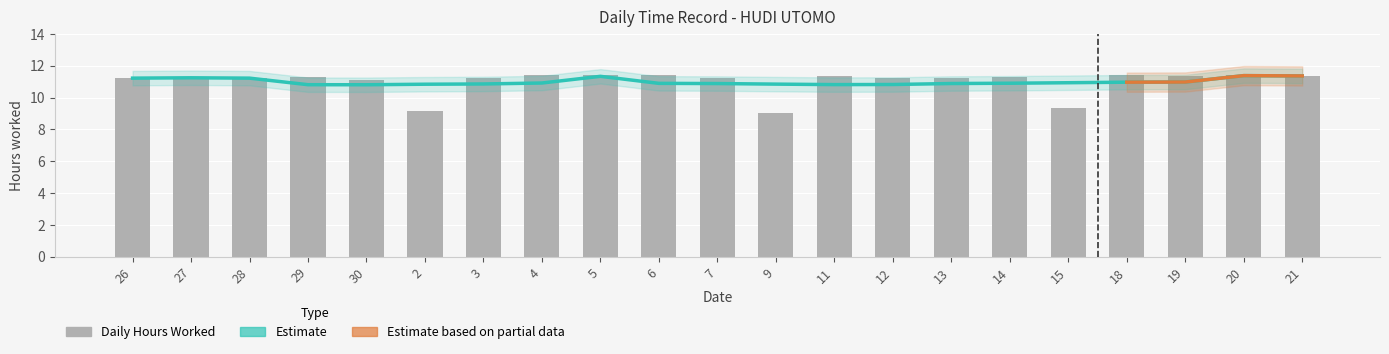

At which category does the chart reach its minimum across all series?

9